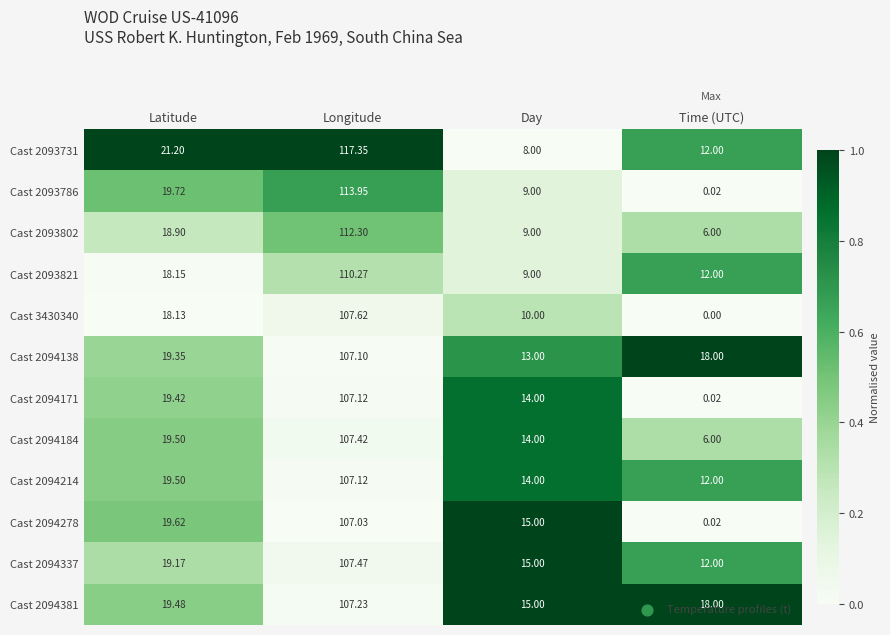

Rank the categories by Cast 2094381 value from lowest to highest.

Day, Time (UTC), Latitude, Longitude